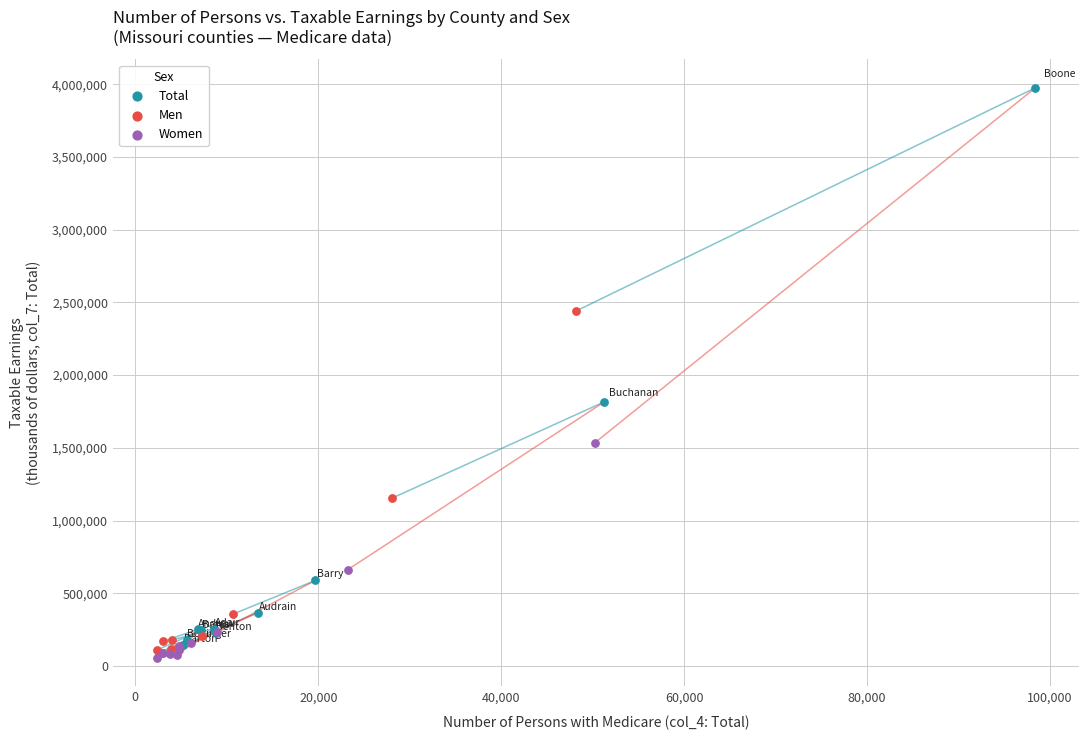

Which series contains the highest Y value?

Total